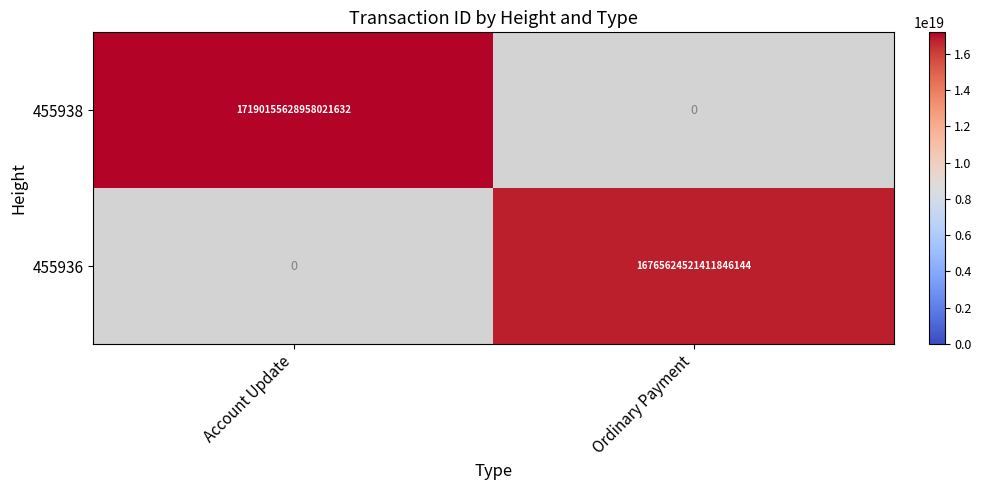

Rank the series by their average value, from lowest to highest.

455936, 455938